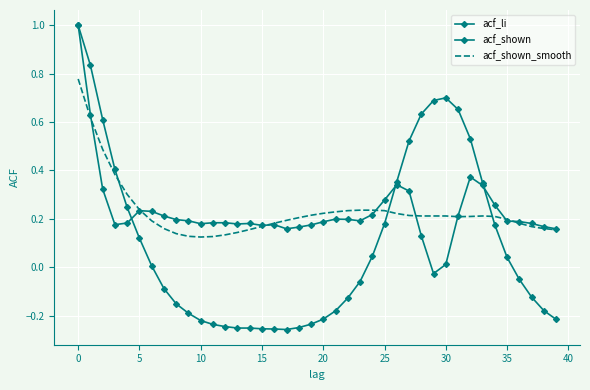

What is the highest value of the acf_li series?

1.0